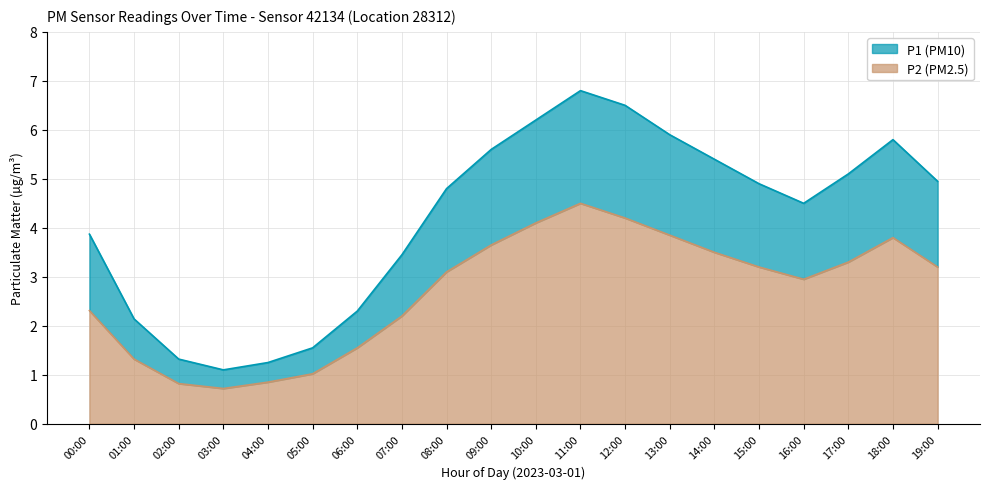

Is it true that P2 equals 3.8 at 07:00?

False